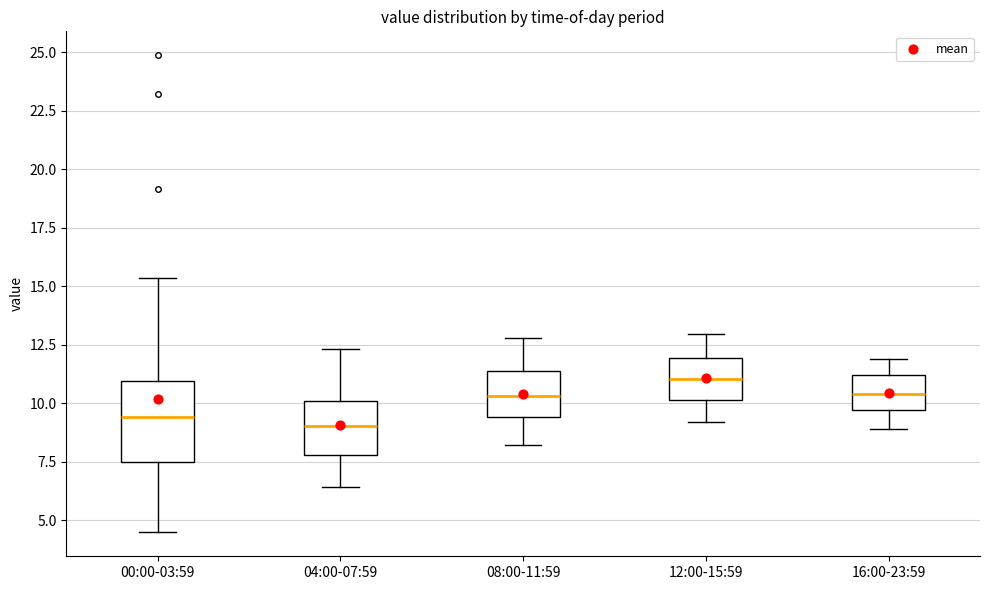

Reading left to right, transcribe this box plot: for each box, give where its median line is, the range the box spans, and where its two whiskers end, as read against the y-axis. The values are not printed on the chart, so give them approximately, as read against the axis.

00:00-03:59: median 9.5, box 7.5 to 11.0, whiskers 4.5 to 15.5
04:00-07:59: median 9.0, box 8.0 to 10.0, whiskers 6.5 to 12.5
08:00-11:59: median 10.5, box 9.5 to 11.5, whiskers 8.0 to 13.0
12:00-15:59: median 11.0, box 10.0 to 12.0, whiskers 9.0 to 13.0
16:00-23:59: median 10.5, box 9.5 to 11.0, whiskers 9.0 to 12.0